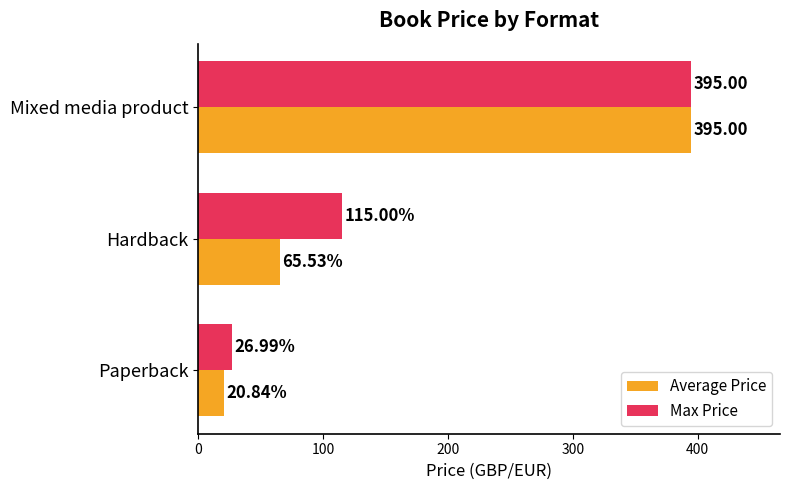

What is the total value across all series at Mixed media product?

790.0